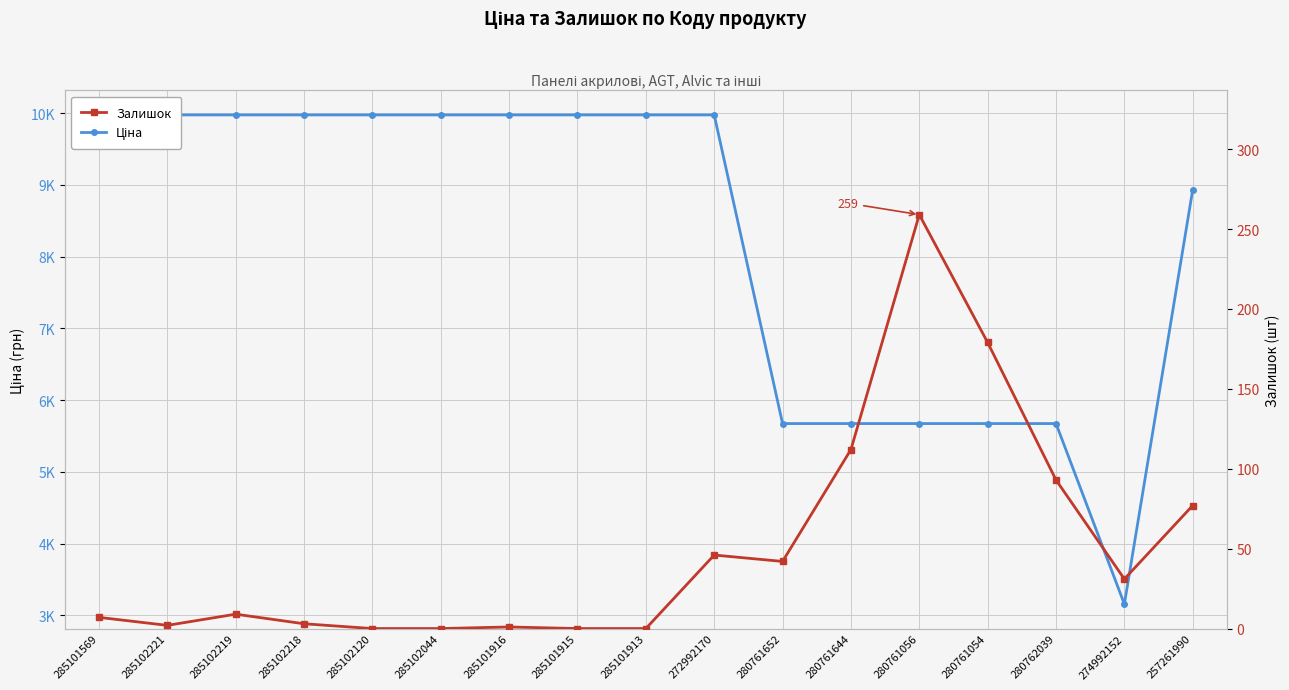

What is the total value across all series at 285102044?

9975.0